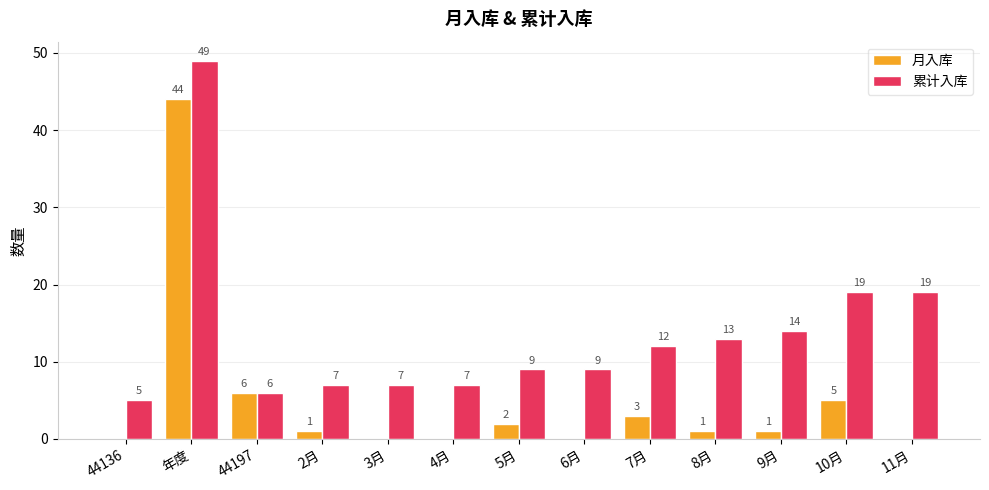

Between 年度 and 8月, which series saw the biggest shift?

月入库